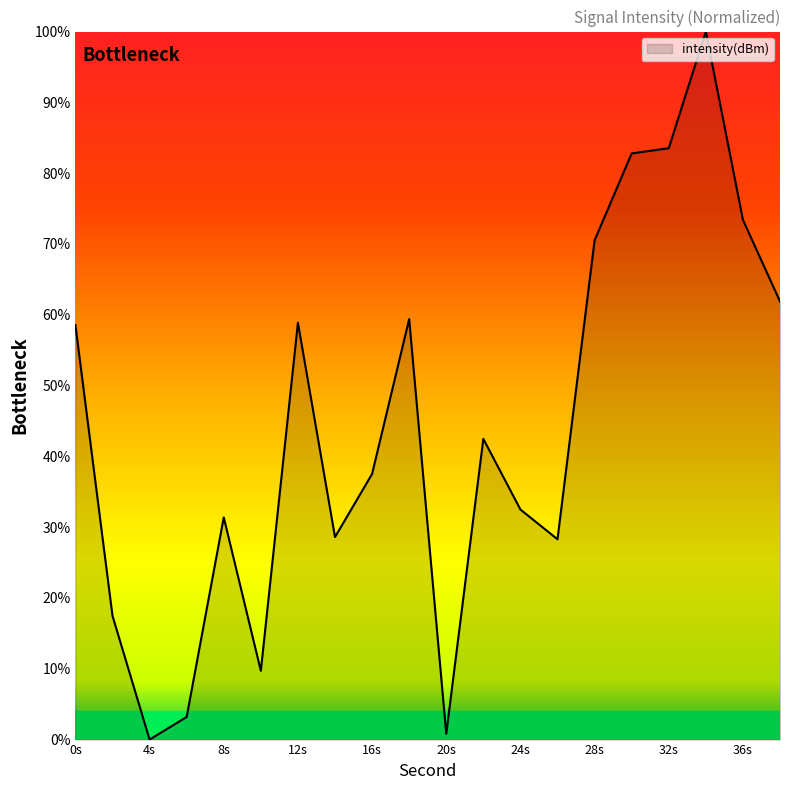

How many distinct data groups are displayed?

1